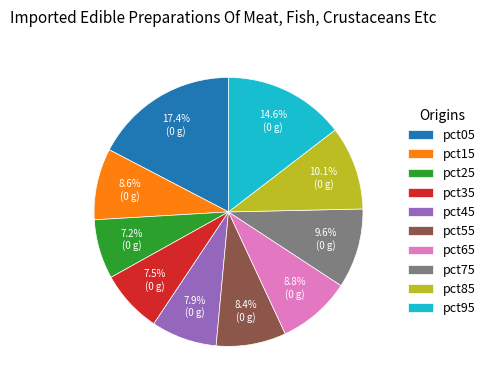

How many slices are in this pie chart?

10